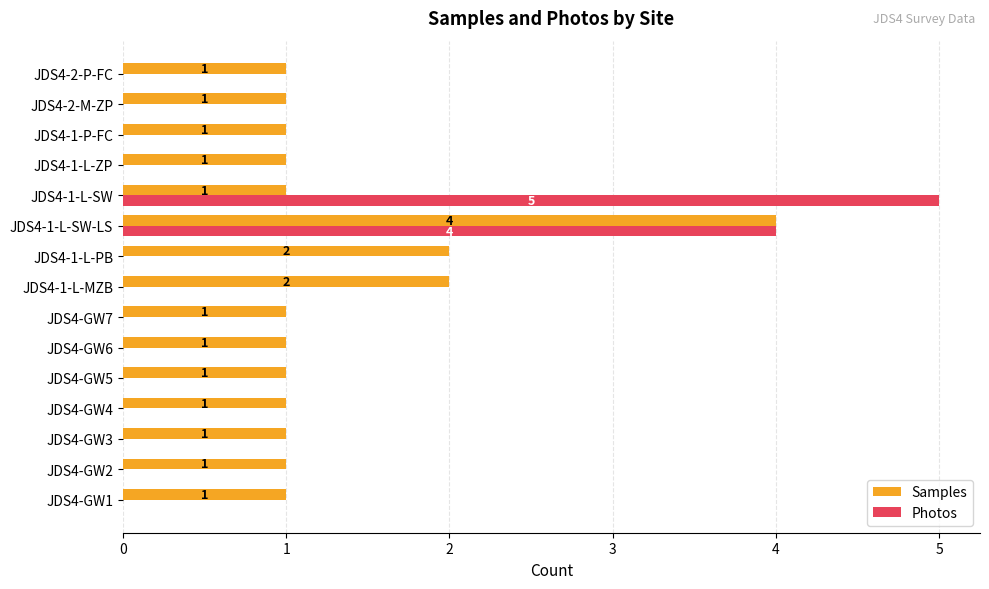

At which category does the chart reach its peak across all series?

JDS4-1-L-SW